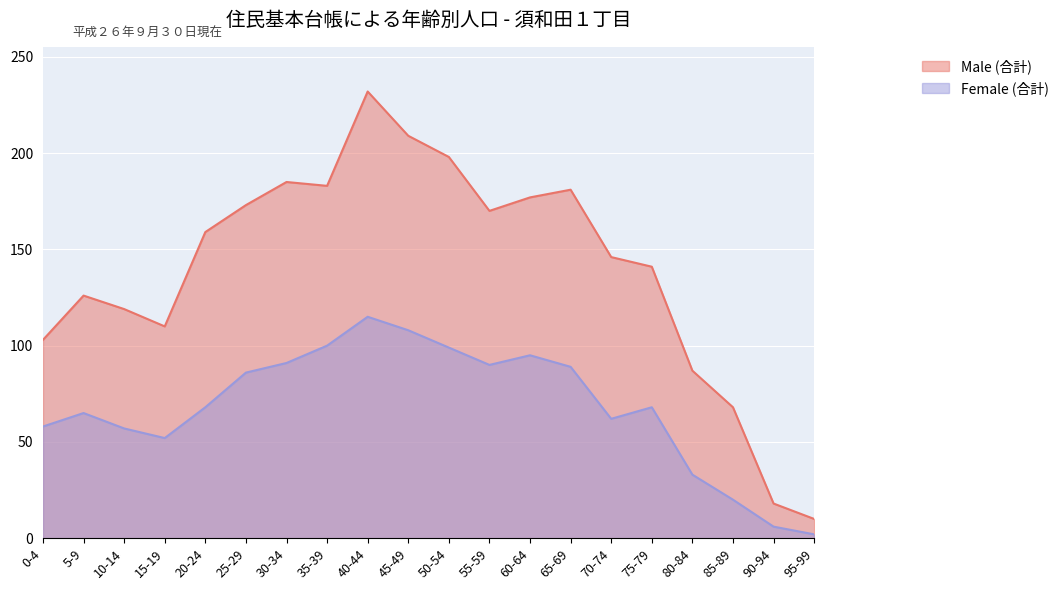

How many data points in Male (合計) are above 159?

9